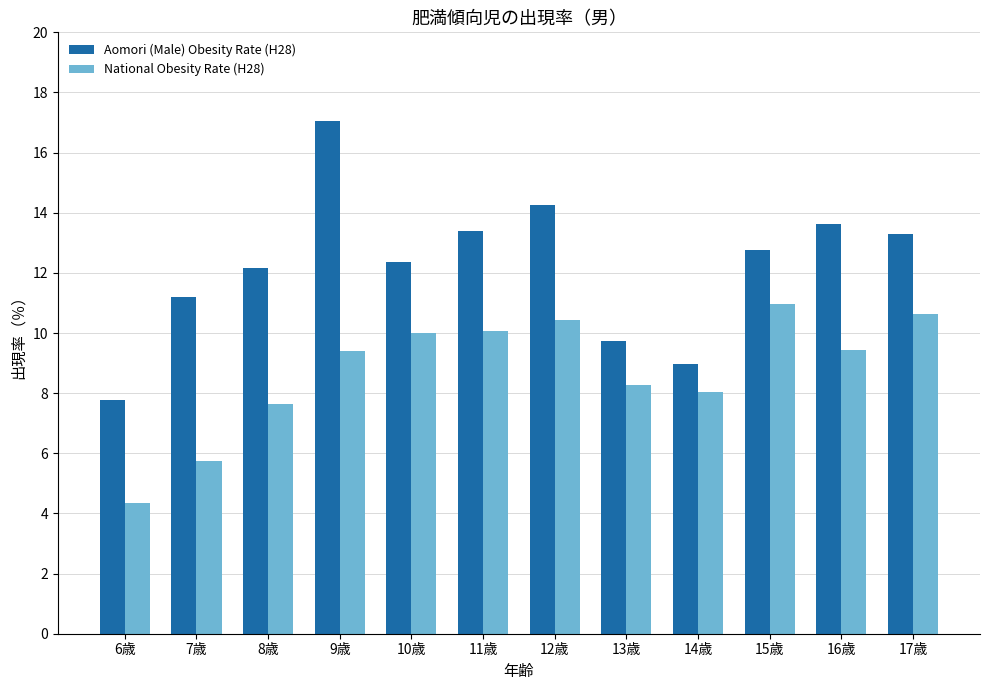

How many bars are there in total?

24